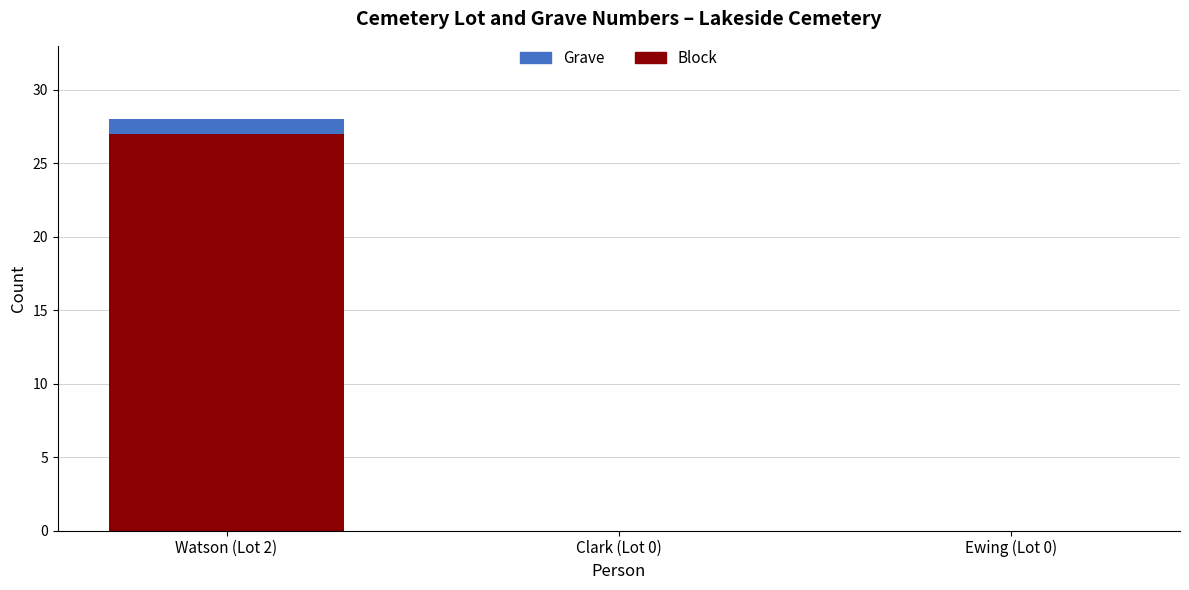

What is the total value across all series at Watson (Lot 2)?

28